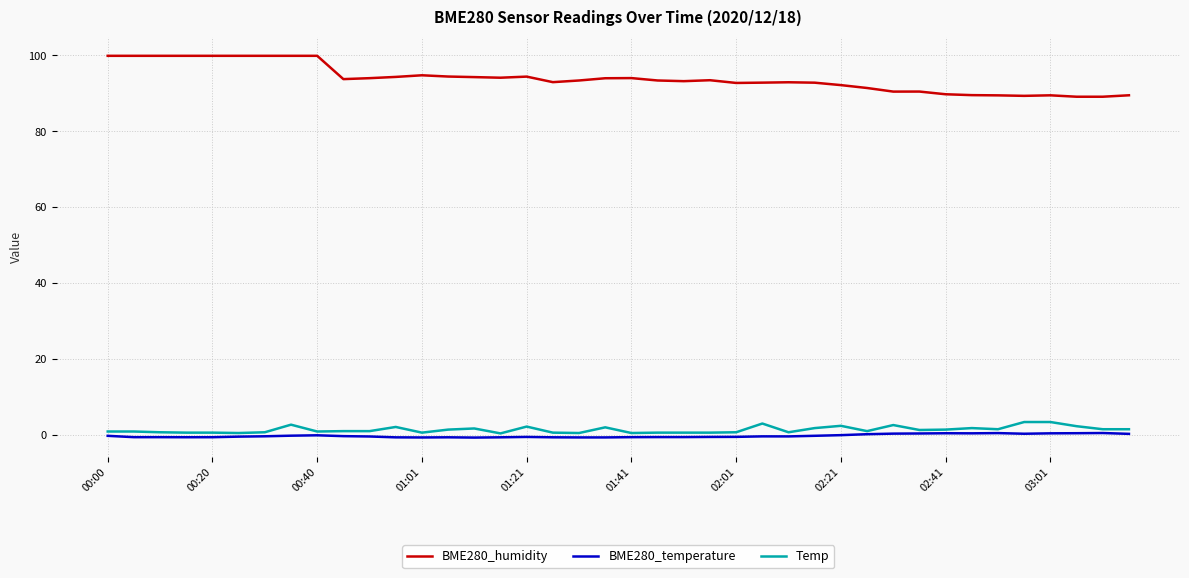

Which series has the largest total across all categories?

BME280_humidity